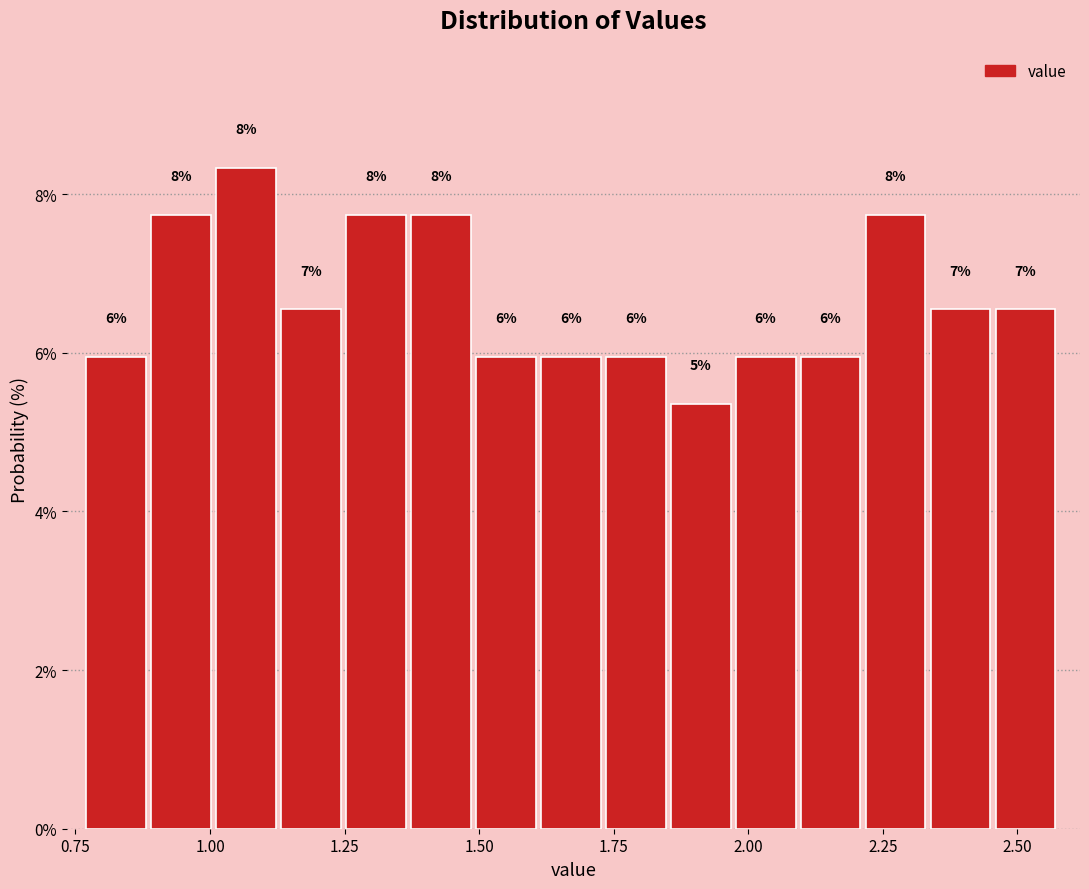

Around what value on the x-axis is the tallest bar? Give the approximate position of its centre, as read against the axis.

1.05